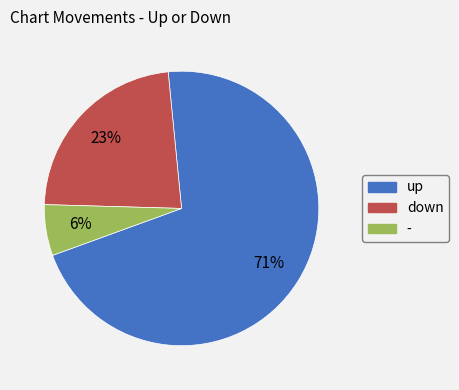

Which slice represents more than half of the pie?

up